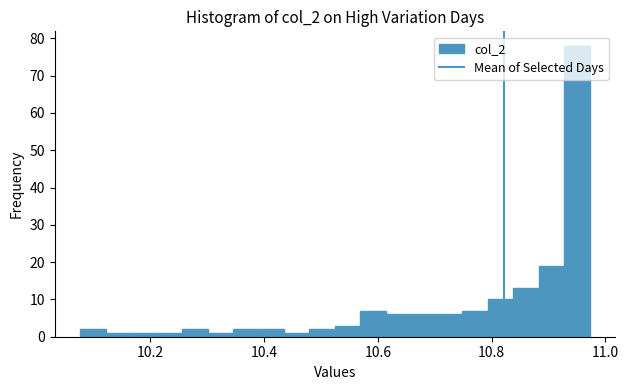

Read against the x-axis, roughly where is the centre of the tallest bar?

10.94